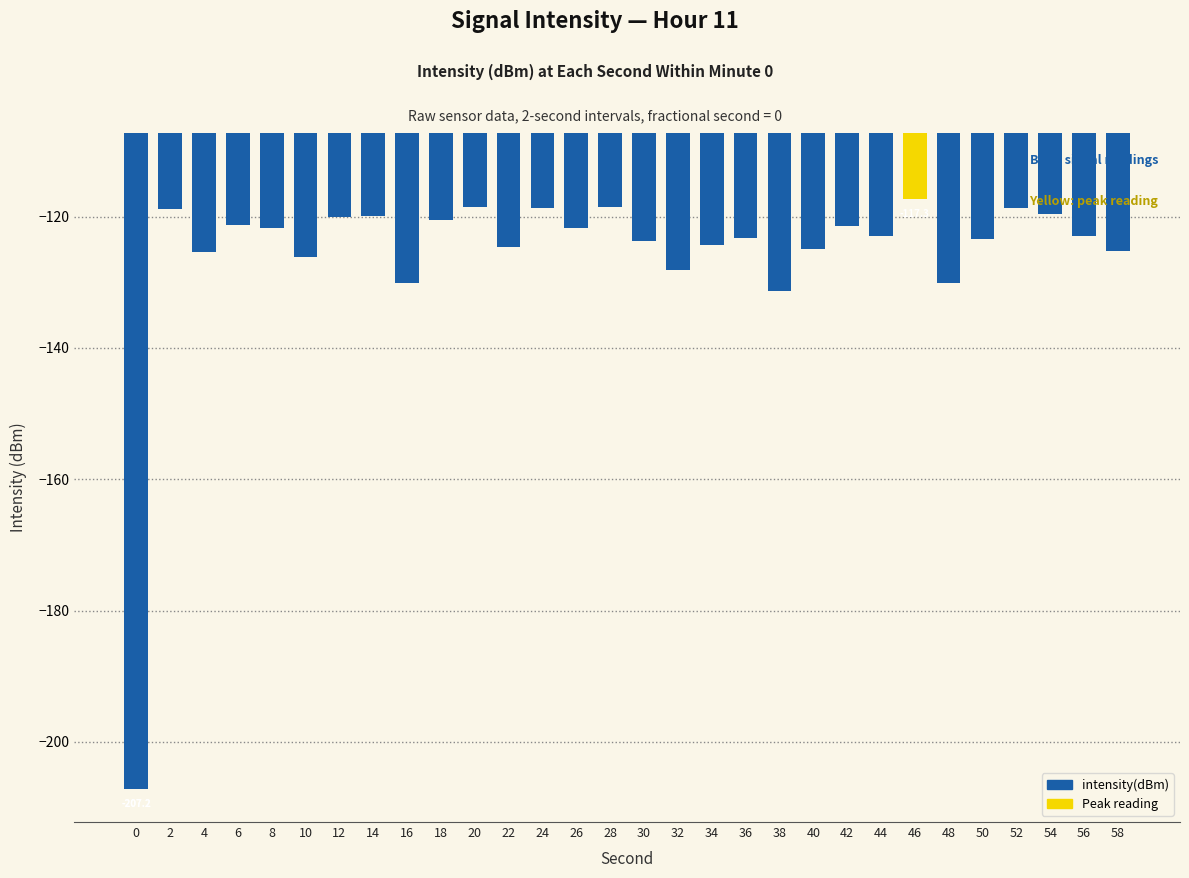

What value does the data have at 24?

-118.6